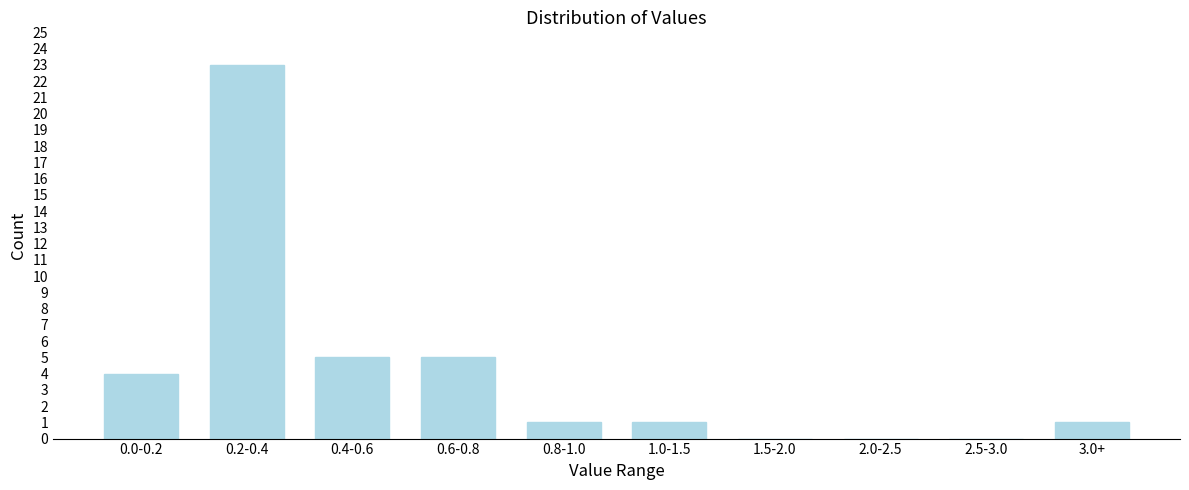

Reading right to left, extract all data points from this chart.

3.0+=1	2.5-3.0=0	2.0-2.5=0	1.5-2.0=0	1.0-1.5=1	0.8-1.0=1	0.6-0.8=5	0.4-0.6=5	0.2-0.4=23	0.0-0.2=4